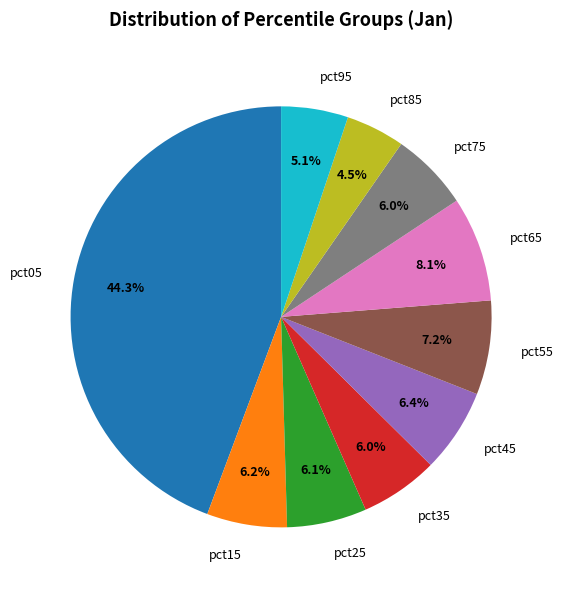

Which slice is the smallest?

pct85